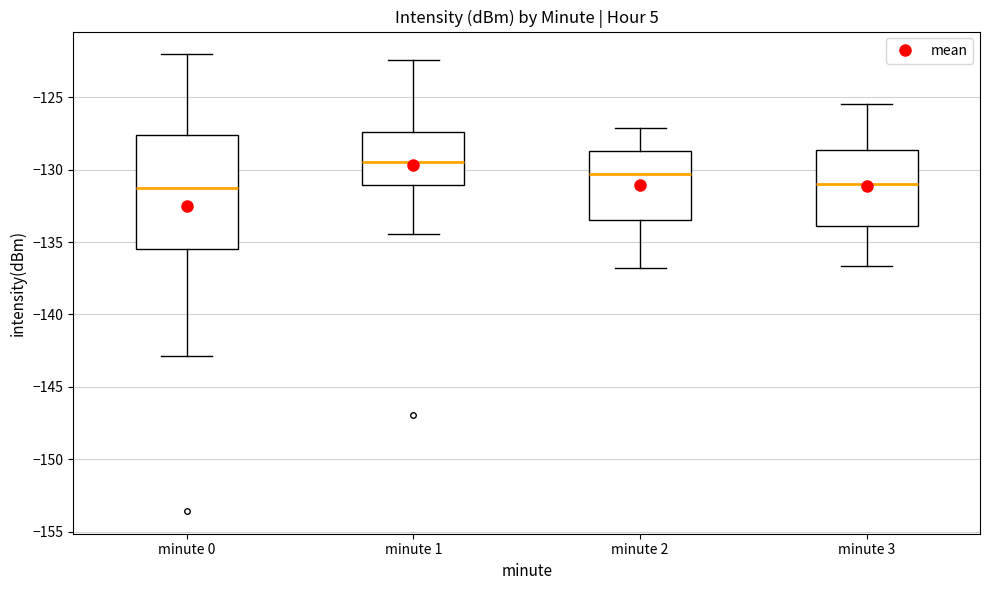

Where is the lower edge of the box for minute 2 on the y-axis? The values are not printed on the chart, so give them approximately, as read against the axis.

-133.5